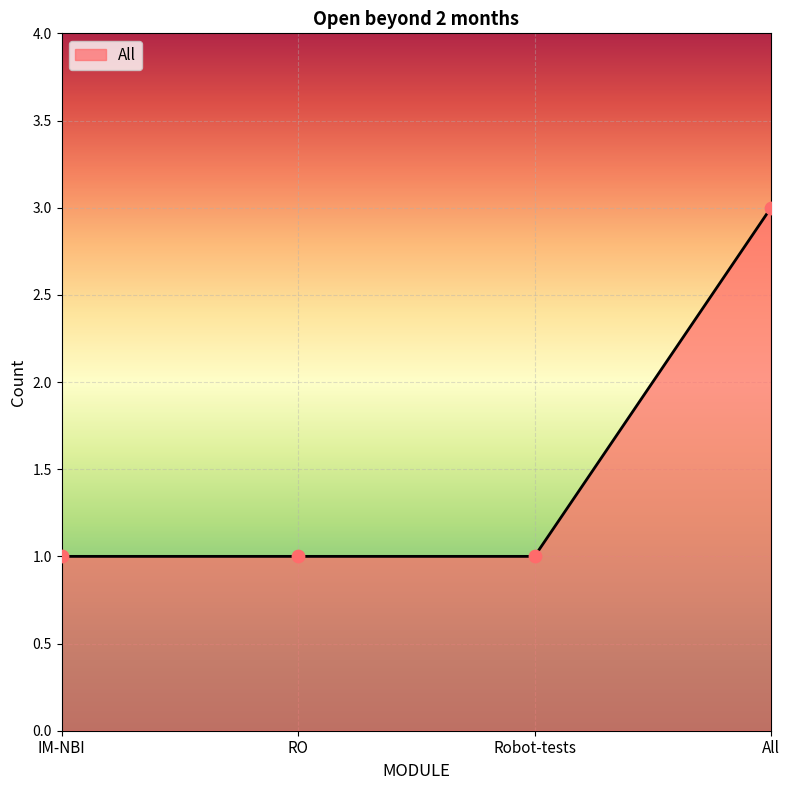

Between IM-NBI and All, which is larger?

All